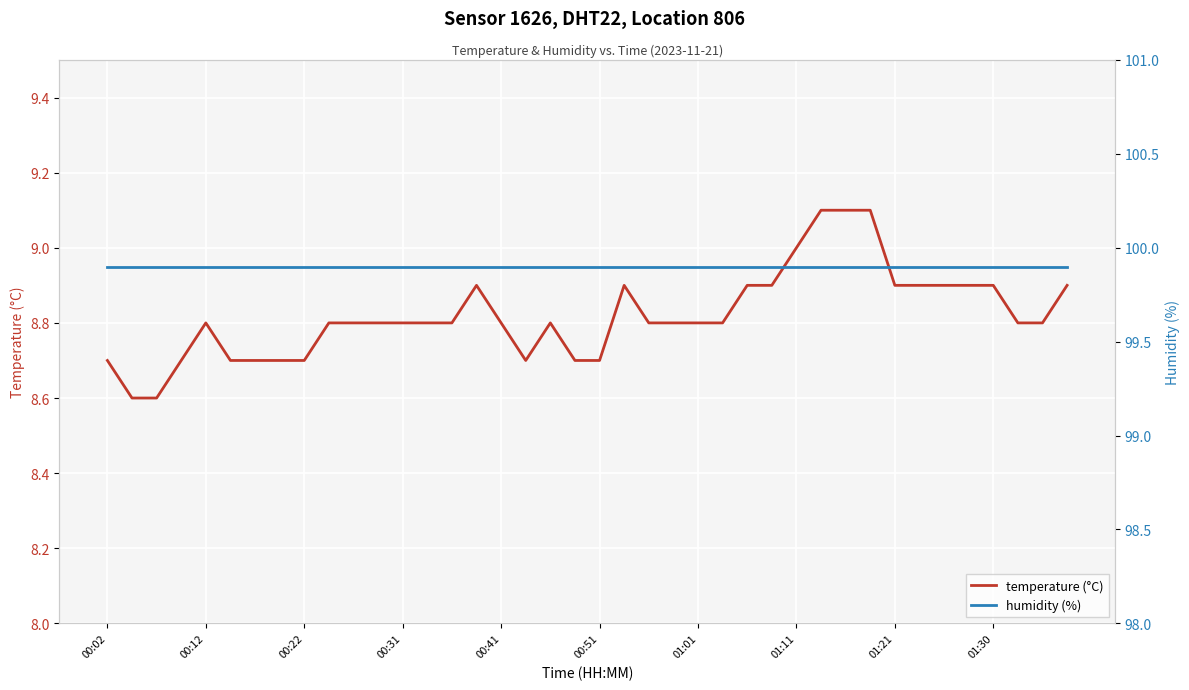

Rank the series by their average value, from highest to lowest.

humidity (%), temperature (°C)